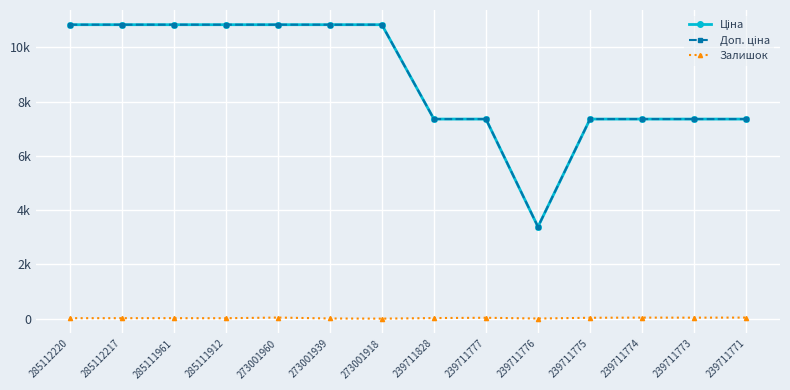

The Доп. ціна series shows 7360.2 at 239711771. True or false?

True